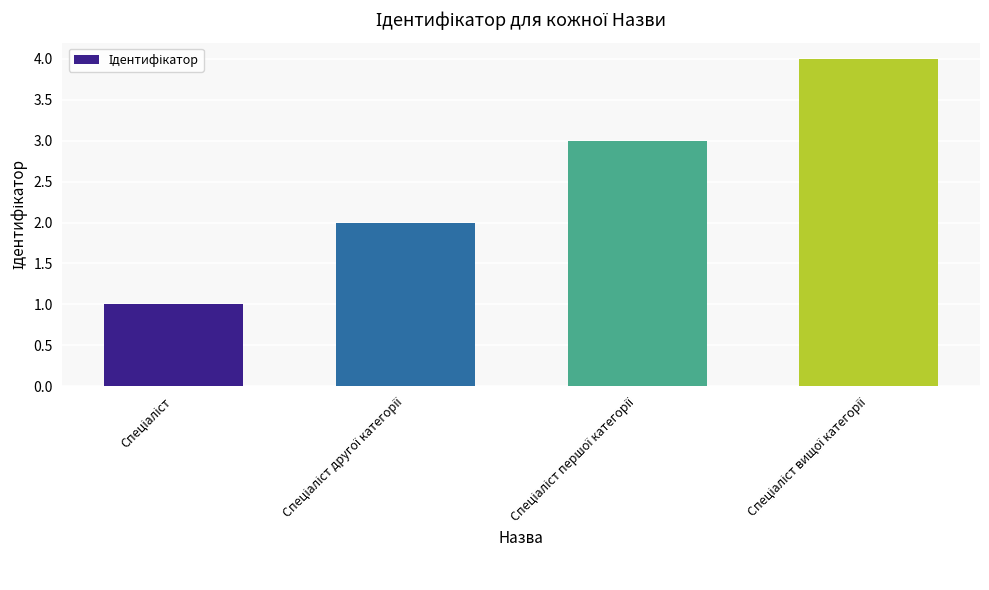

What is the difference between the maximum and minimum values?

3